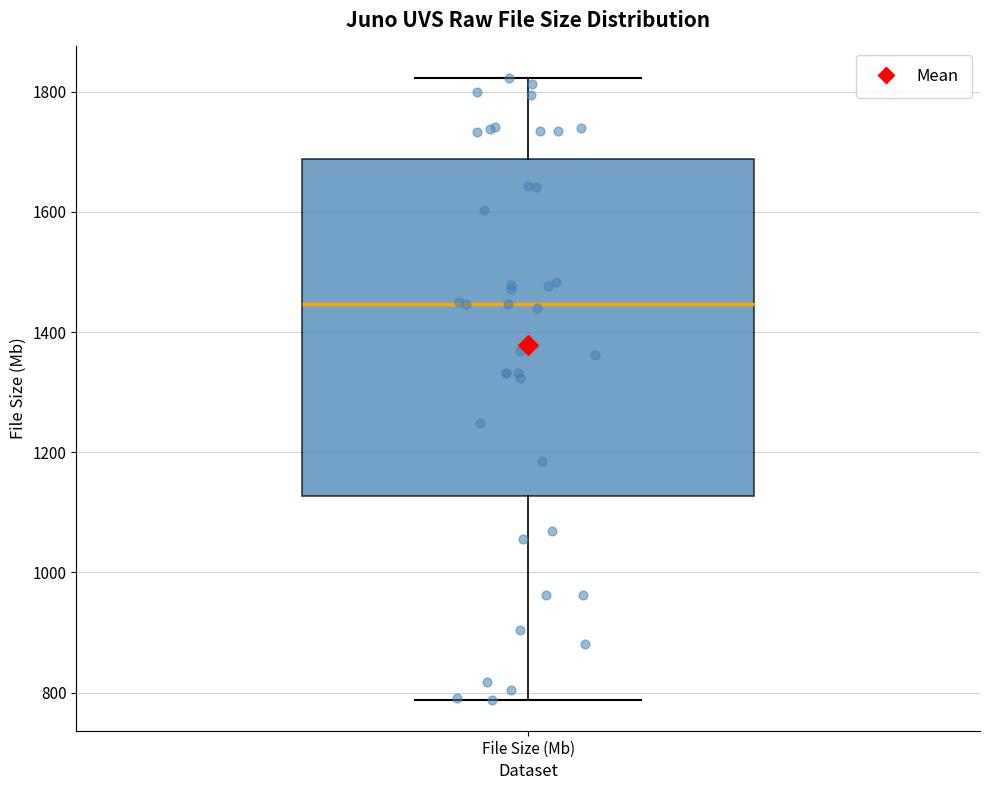

Where does the upper whisker of the box for File Size (Mb) end on the y-axis? The values are not printed on the chart, so give them approximately, as read against the axis.

1820